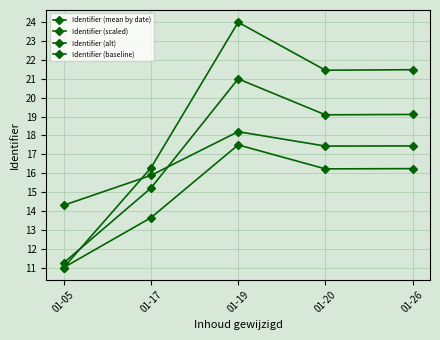

At which category is the sum across all series the highest?

01-19